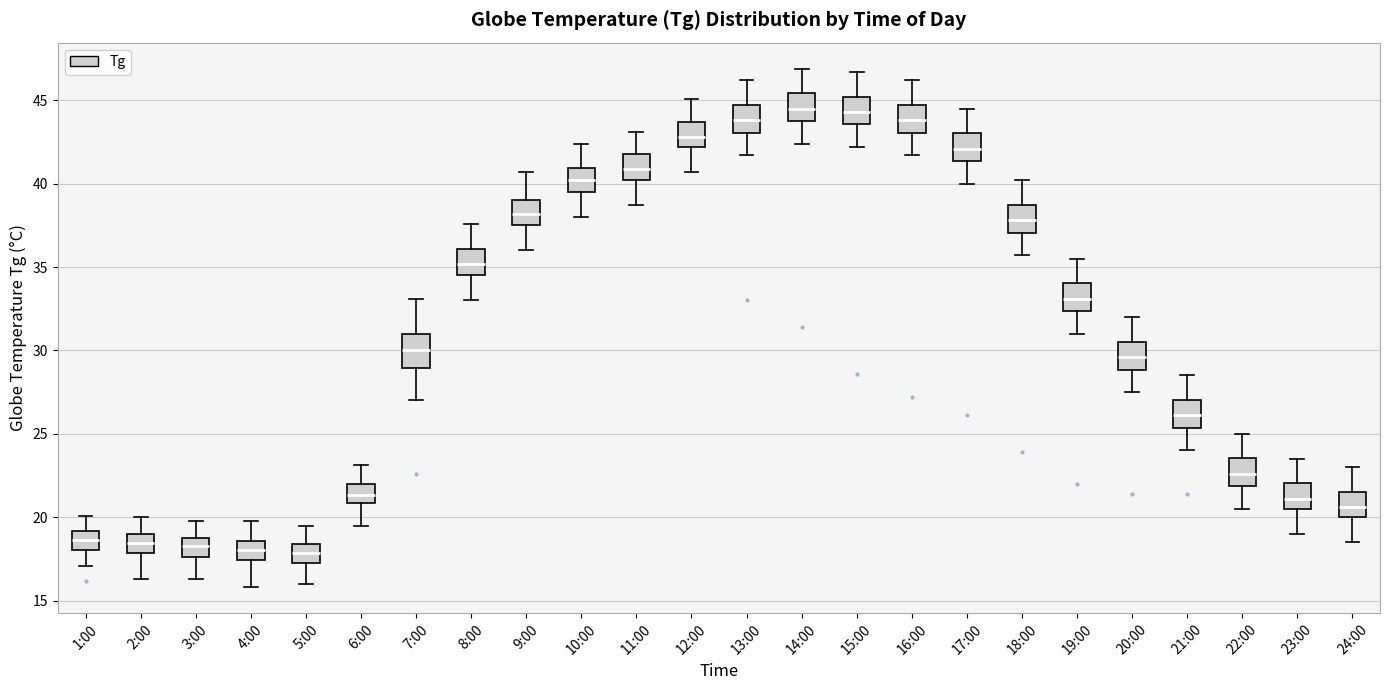

Reading left to right, transcribe this box plot: for each box, give where its median line is, the range the box spans, and where its two whiskers end, as read against the y-axis. The values are not printed on the chart, so give them approximately, as read against the axis.

1:00: median 18.5, box 18.0 to 19.0, whiskers 17.0 to 20.0
2:00: median 18.5, box 18.0 to 19.0, whiskers 16.5 to 20.0
3:00: median 18.5, box 17.5 to 19.0, whiskers 16.5 to 20.0
4:00: median 18.0, box 17.5 to 18.5, whiskers 16.0 to 20.0
5:00: median 18.0, box 17.0 to 18.5, whiskers 16.0 to 19.5
6:00: median 21.5, box 21.0 to 22.0, whiskers 19.5 to 23.0
7:00: median 30.0, box 29.0 to 31.0, whiskers 27.0 to 33.0
8:00: median 35.0, box 34.5 to 36.0, whiskers 33.0 to 37.5
9:00: median 38.0, box 37.5 to 39.0, whiskers 36.0 to 40.5
10:00: median 40.0, box 39.5 to 41.0, whiskers 38.0 to 42.5
11:00: median 41.0, box 40.0 to 42.0, whiskers 38.5 to 43.0
12:00: median 43.0, box 42.0 to 43.5, whiskers 40.5 to 45.0
13:00: median 44.0, box 43.0 to 44.5, whiskers 41.5 to 46.0
14:00: median 44.5, box 44.0 to 45.5, whiskers 42.5 to 47.0
15:00: median 44.5, box 43.5 to 45.0, whiskers 42.0 to 46.5
16:00: median 44.0, box 43.0 to 44.5, whiskers 41.5 to 46.0
17:00: median 42.0, box 41.5 to 43.0, whiskers 40.0 to 44.5
18:00: median 38.0, box 37.0 to 38.5, whiskers 35.5 to 40.0
19:00: median 33.0, box 32.5 to 34.0, whiskers 31.0 to 35.5
20:00: median 29.5, box 29.0 to 30.5, whiskers 27.5 to 32.0
21:00: median 26.0, box 25.5 to 27.0, whiskers 24.0 to 28.5
22:00: median 22.5, box 22.0 to 23.5, whiskers 20.5 to 25.0
23:00: median 21.0, box 20.5 to 22.0, whiskers 19.0 to 23.5
24:00: median 20.5, box 20.0 to 21.5, whiskers 18.5 to 23.0